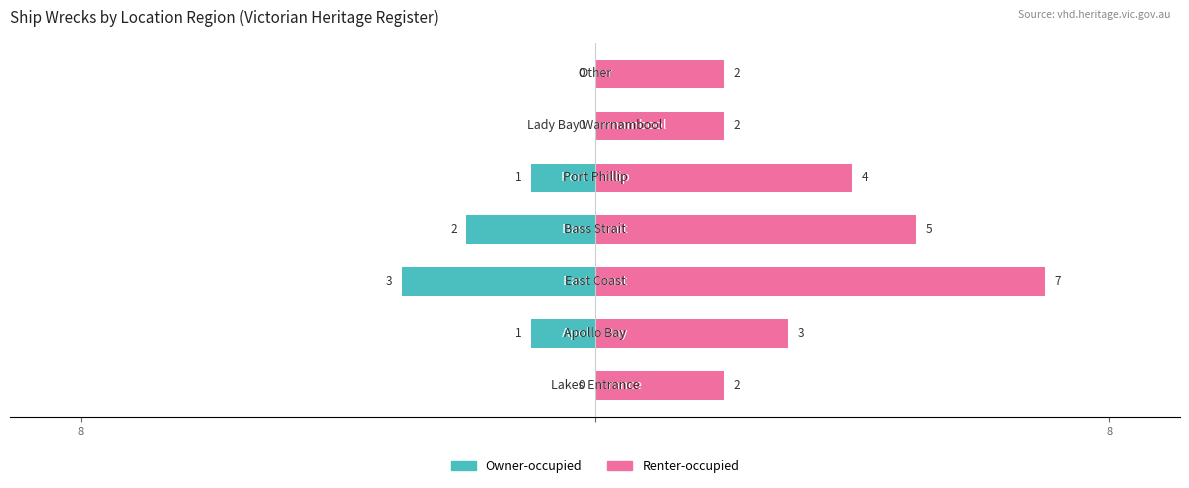

What is the difference between the highest and lowest values at 5?

2